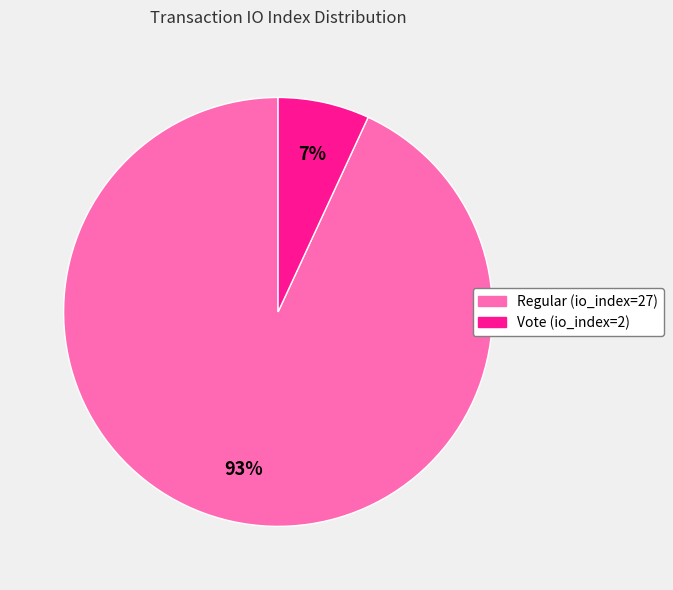

Which slice is the largest?

Regular (io_index=27)